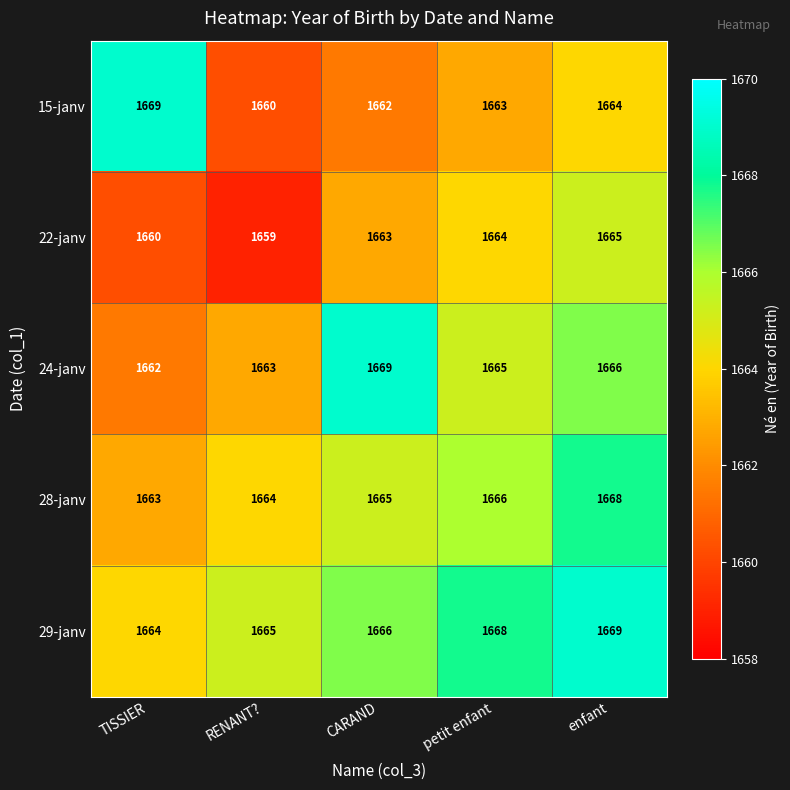

The 24-janv series shows 662 at RENANT?. True or false?

False